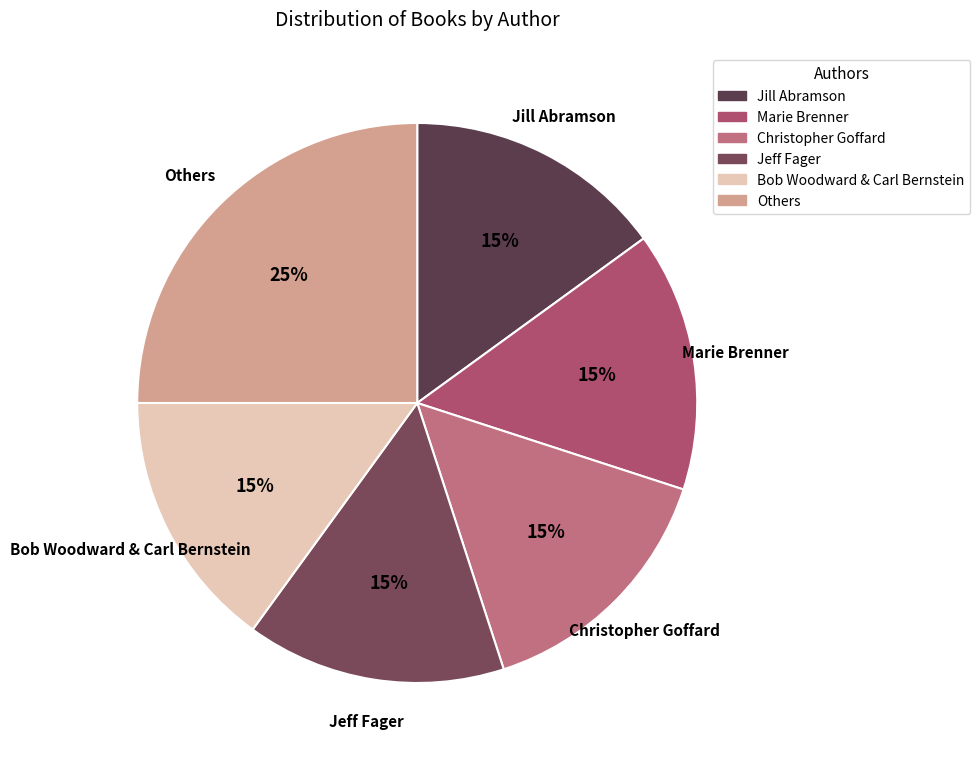

To the nearest percent, what is the difference between the Christopher Goffard and Jeff Fager slice percentages?

0%